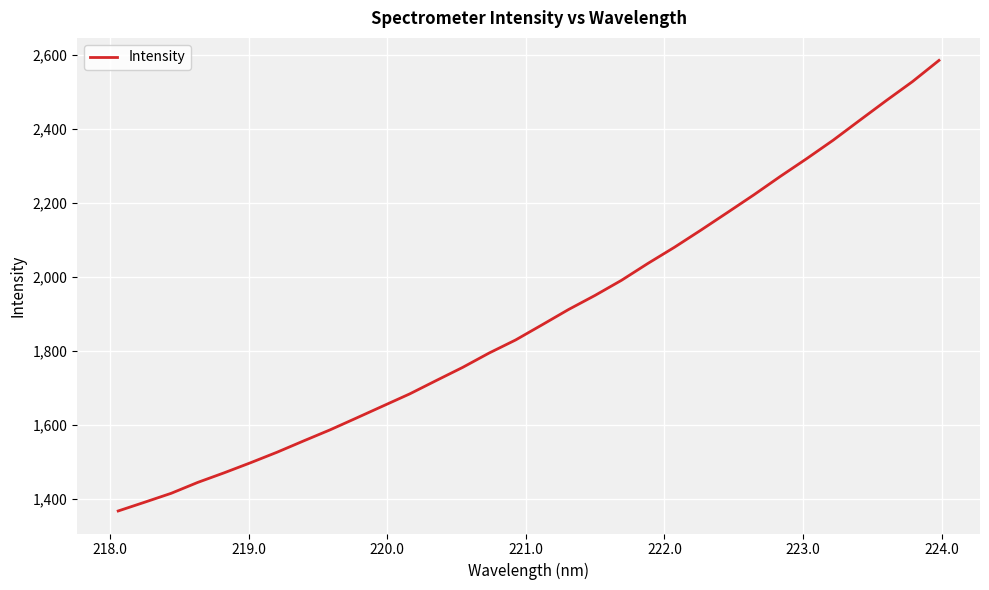

What is the greatest value displayed?

2584.1